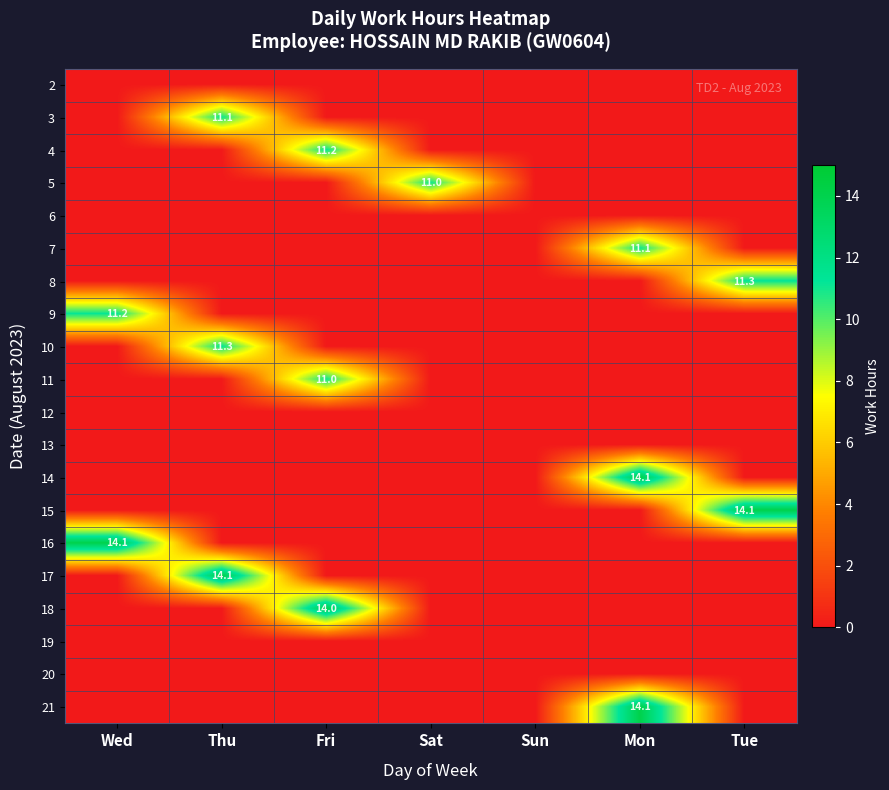

Is the value of 8 at Fri greater than the value of 3 at Thu?

No